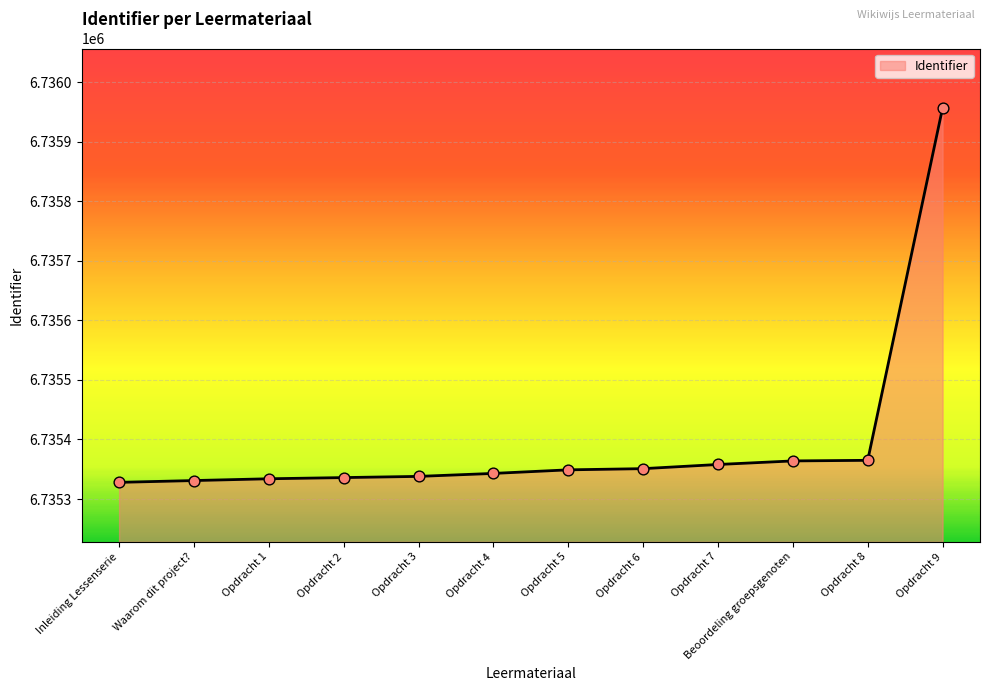

Approximately how many times larger is the value at Opdracht 8 compared to Opdracht 2?

1.0